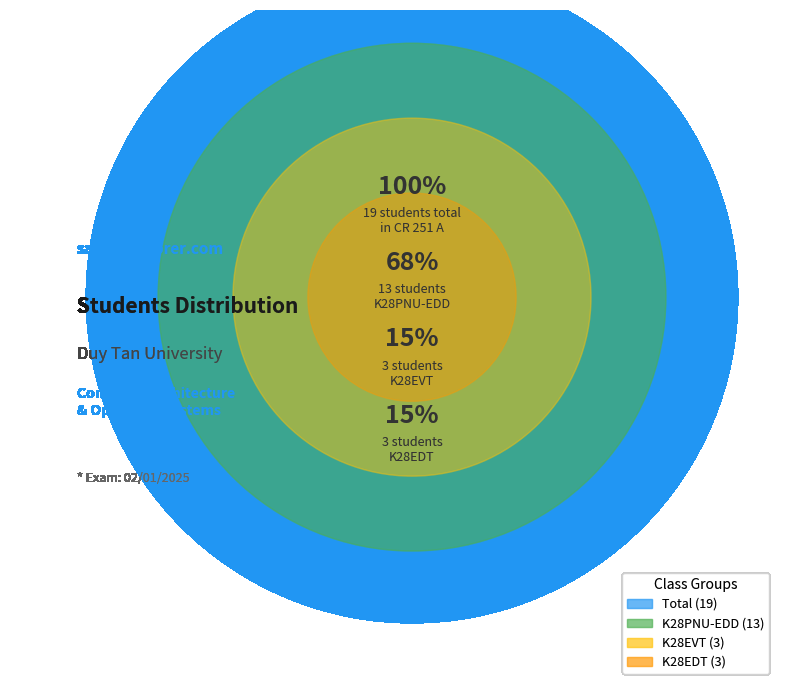

To the nearest percent, what is the average slice percentage?

33%